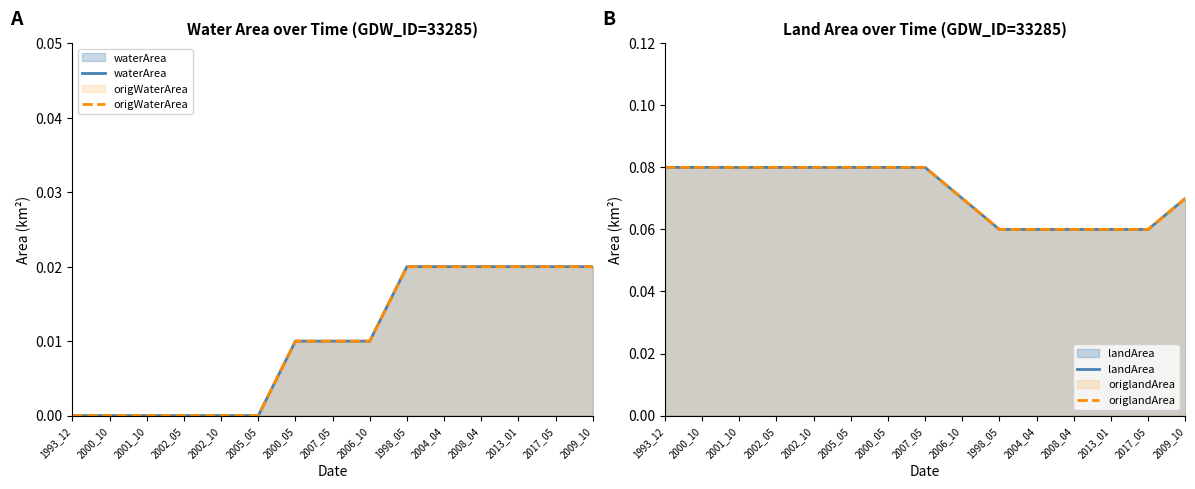

What is the label of the 4th point from the right?

2008_04